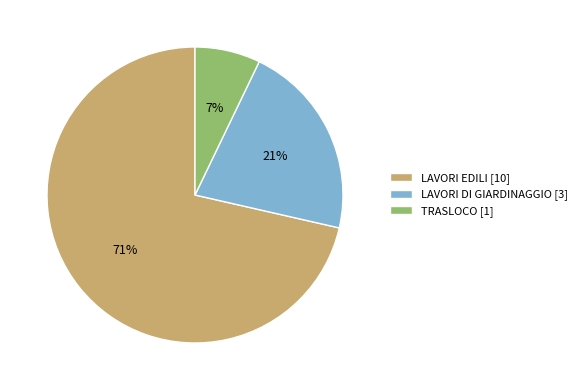

Count the number of slices in the pie.

3